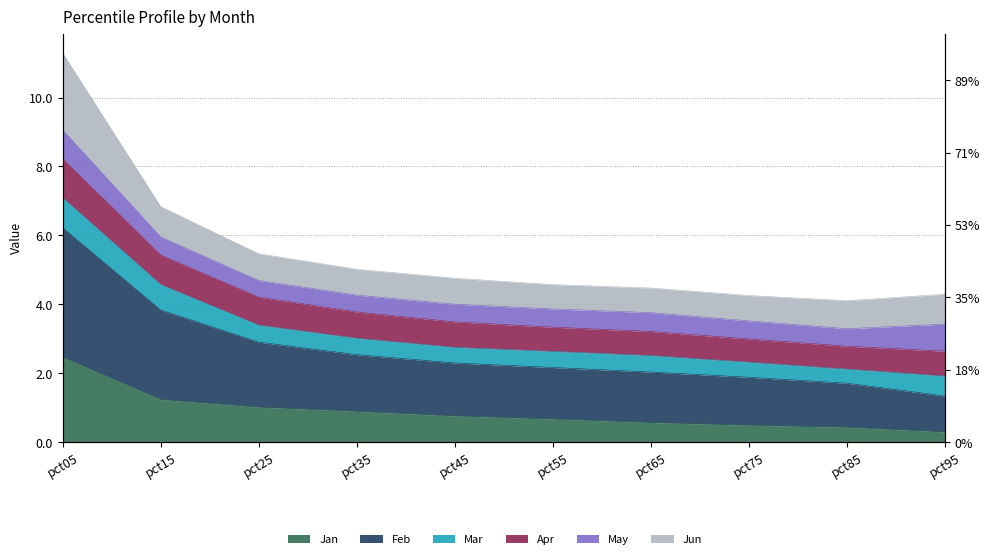

At which label is Apr closest to 6?

pct15